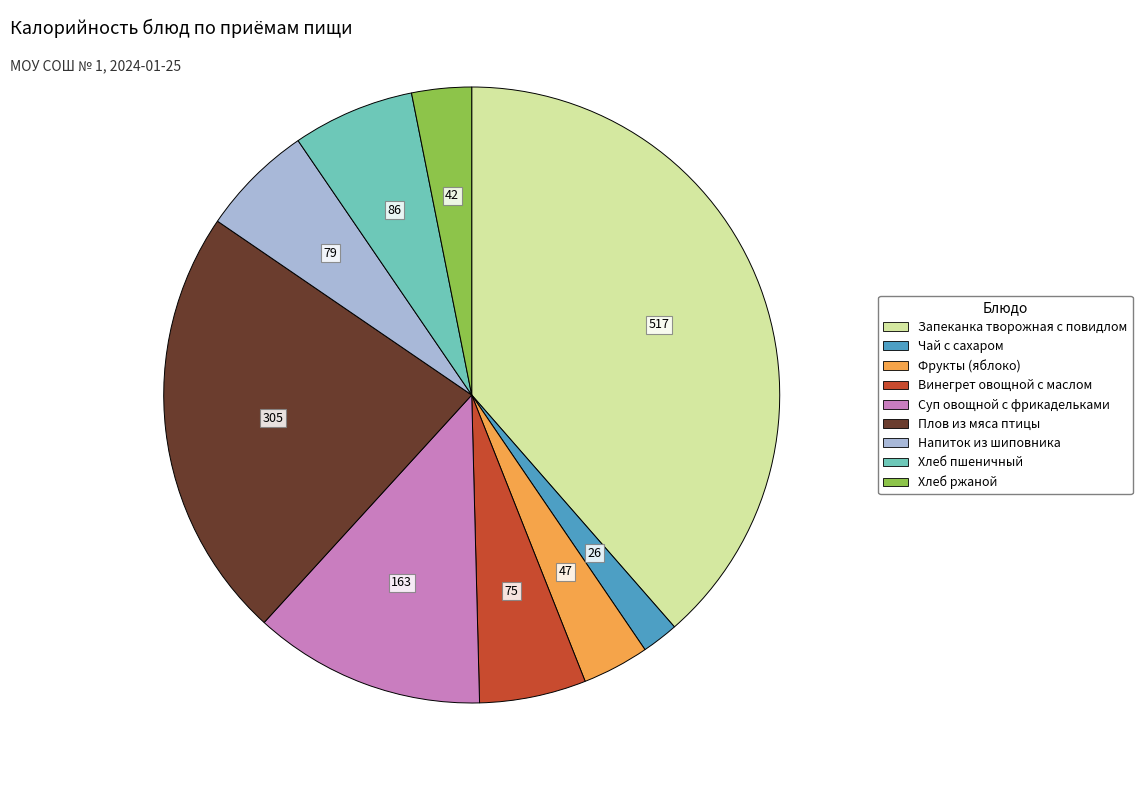

Approximately how many times larger is the value at Плов из мяса птицы compared to Хлеб ржаной?

7.3